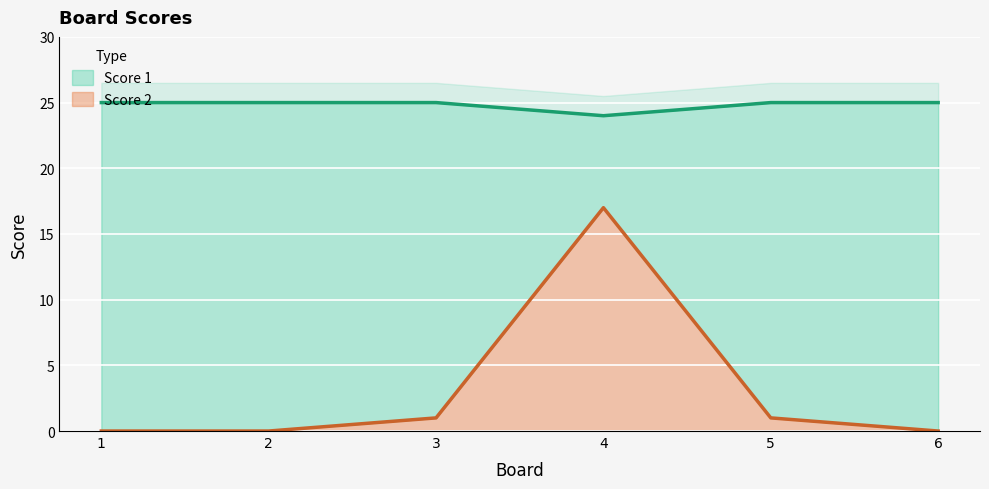

The Score 1 series shows 10 at 4. True or false?

False